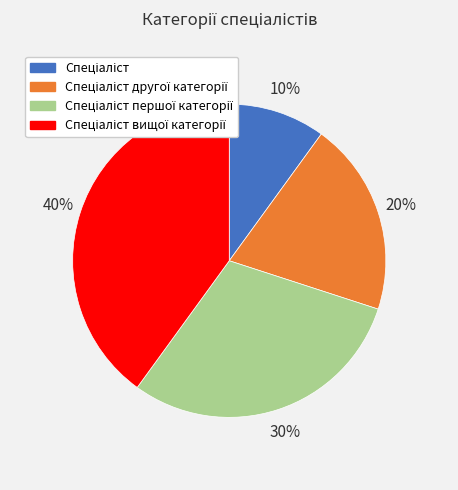

Is there any slice that represents more than half of the pie?

No